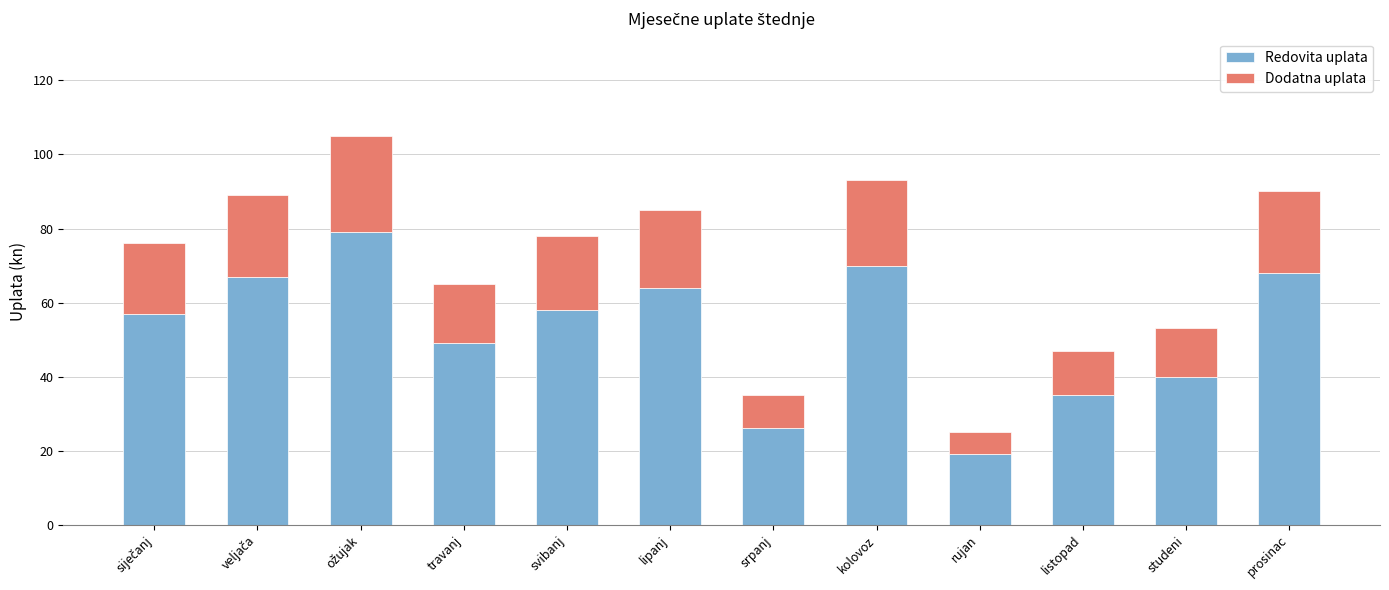

How many bars are there in total?

12